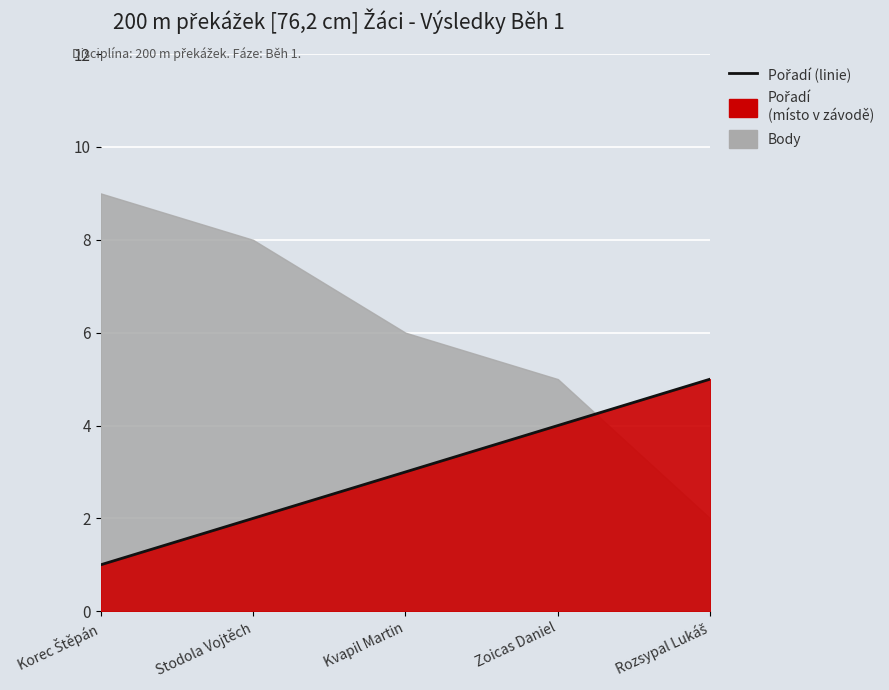

What is the value of the 3rd point from the left?

3